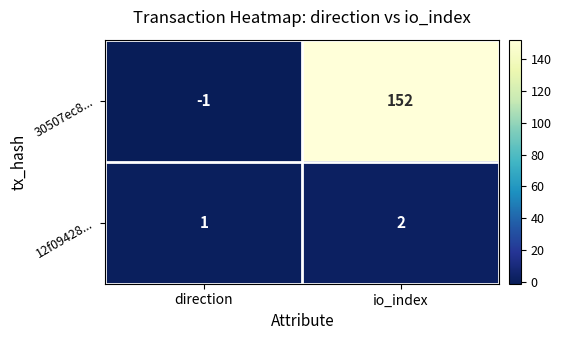

The 30507ec8... series shows 225 at io_index. True or false?

False